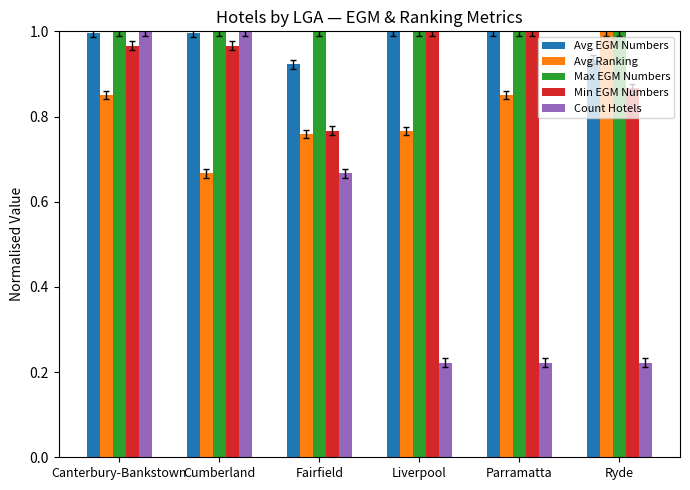

True or false: Avg EGM Numbers has a value of 1.0 at Canterbury-Bankstown.

True